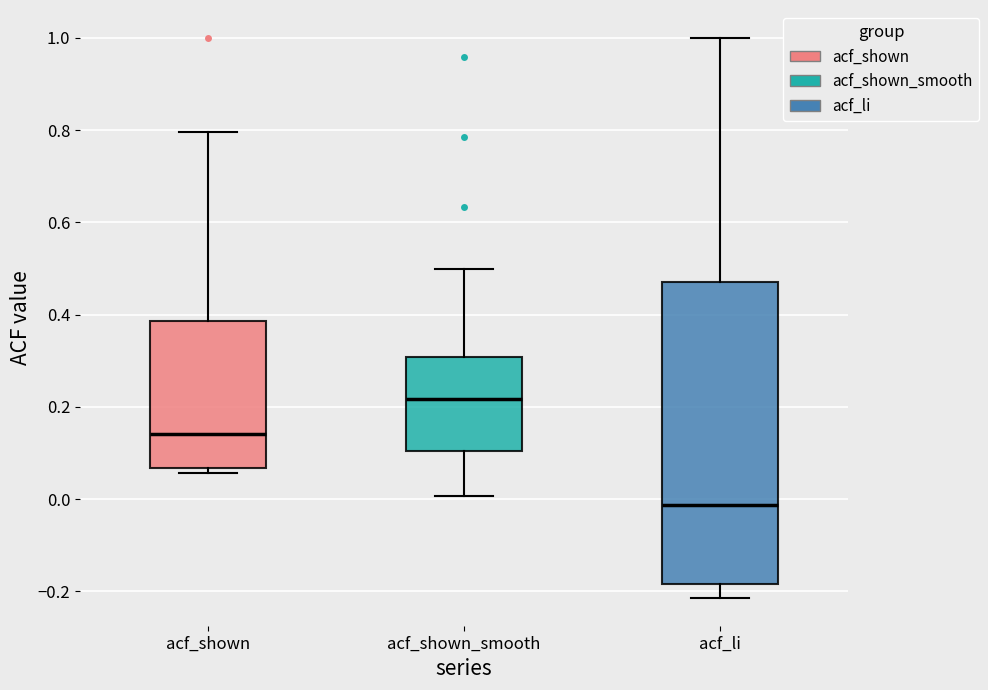

Reading left to right, transcribe this box plot: for each box, give where its median line is, the range the box spans, and where its two whiskers end, as read against the y-axis. The values are not printed on the chart, so give them approximately, as read against the axis.

acf_shown: median 0.14, box 0.06 to 0.38, whiskers 0.06 (just below the box's lower edge) to 0.80
acf_shown_smooth: median 0.22, box 0.10 to 0.30, whiskers 0.00 to 0.50
acf_li: median -0.02, box -0.18 to 0.48, whiskers -0.22 to 1.00